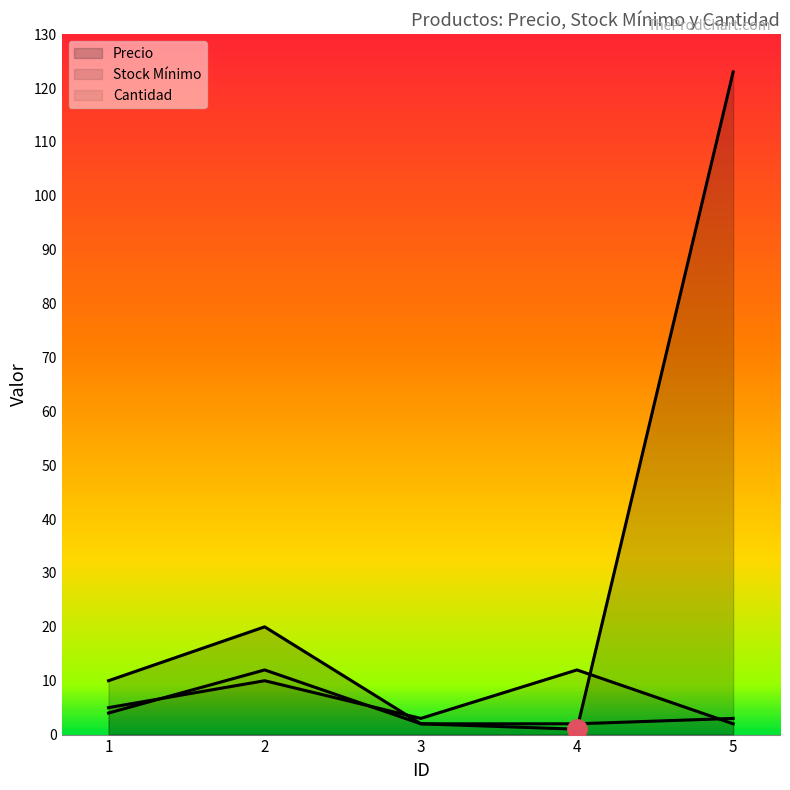

List the labels in order of Stock Mínimo value, smallest first.

5, 3, 1, 2, 4